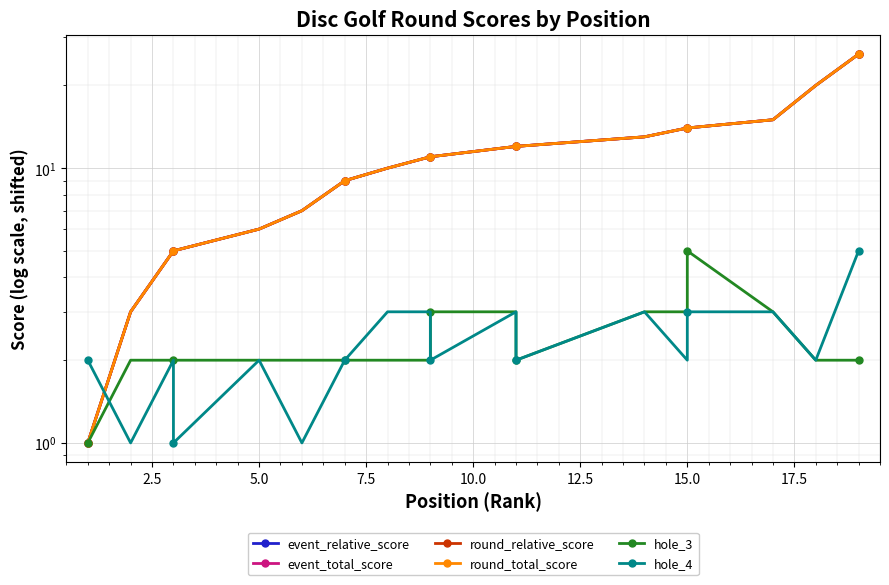

What is the lowest value of the event_total_score series?

1